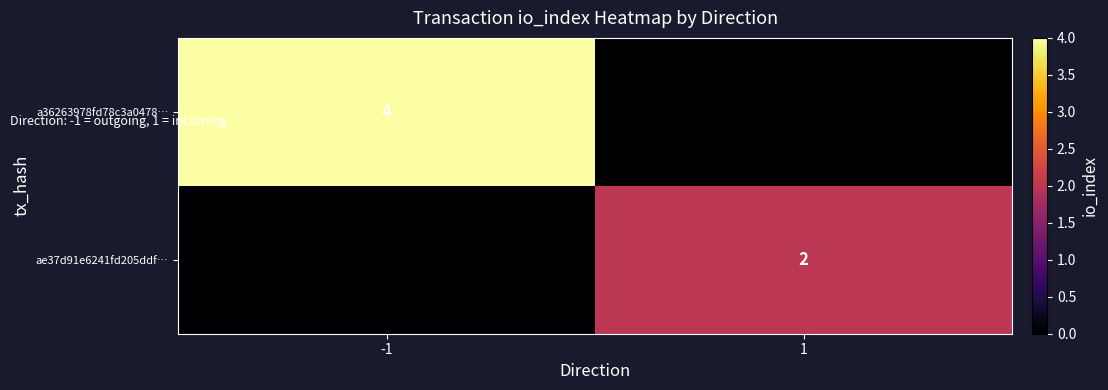

Is it true that a36263978fd78c3a0478… equals 1 at -1?

False